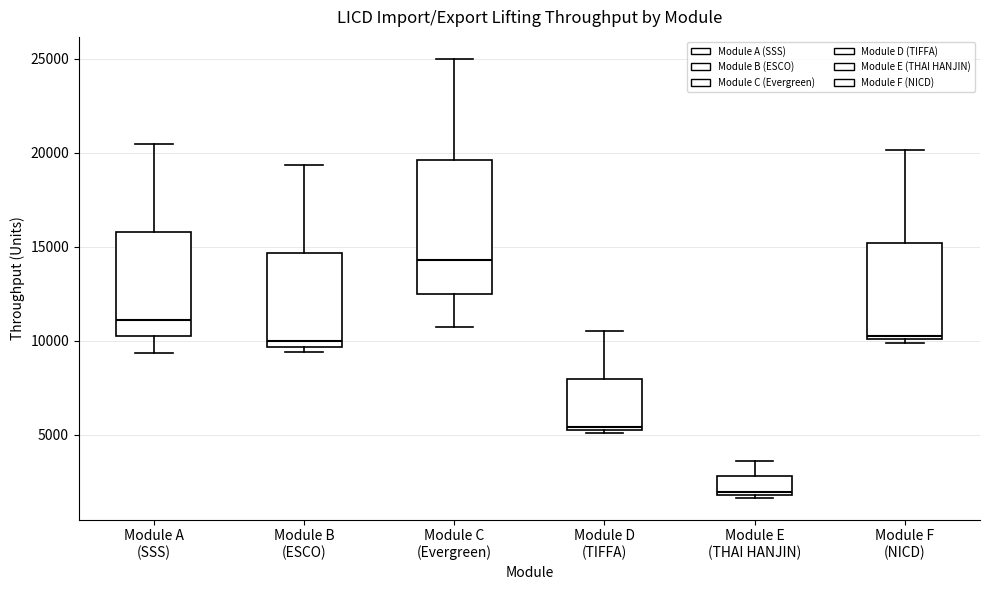

Where does the upper whisker of the box for Module D (TIFFA) end on the y-axis? The values are not printed on the chart, so give them approximately, as read against the axis.

10500